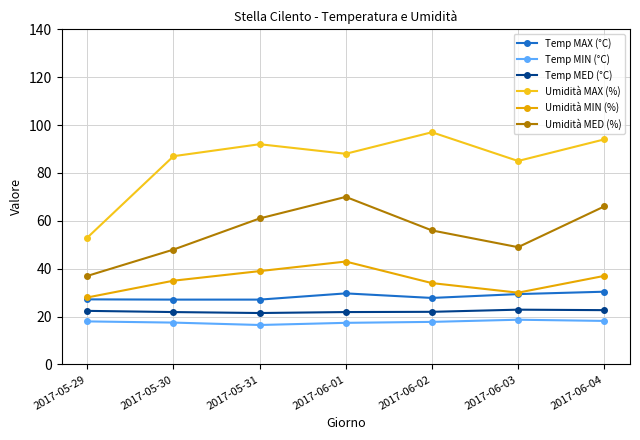

Between 2017-05-31 and 2017-06-04, which series saw the biggest shift?

Umidità MED (%)